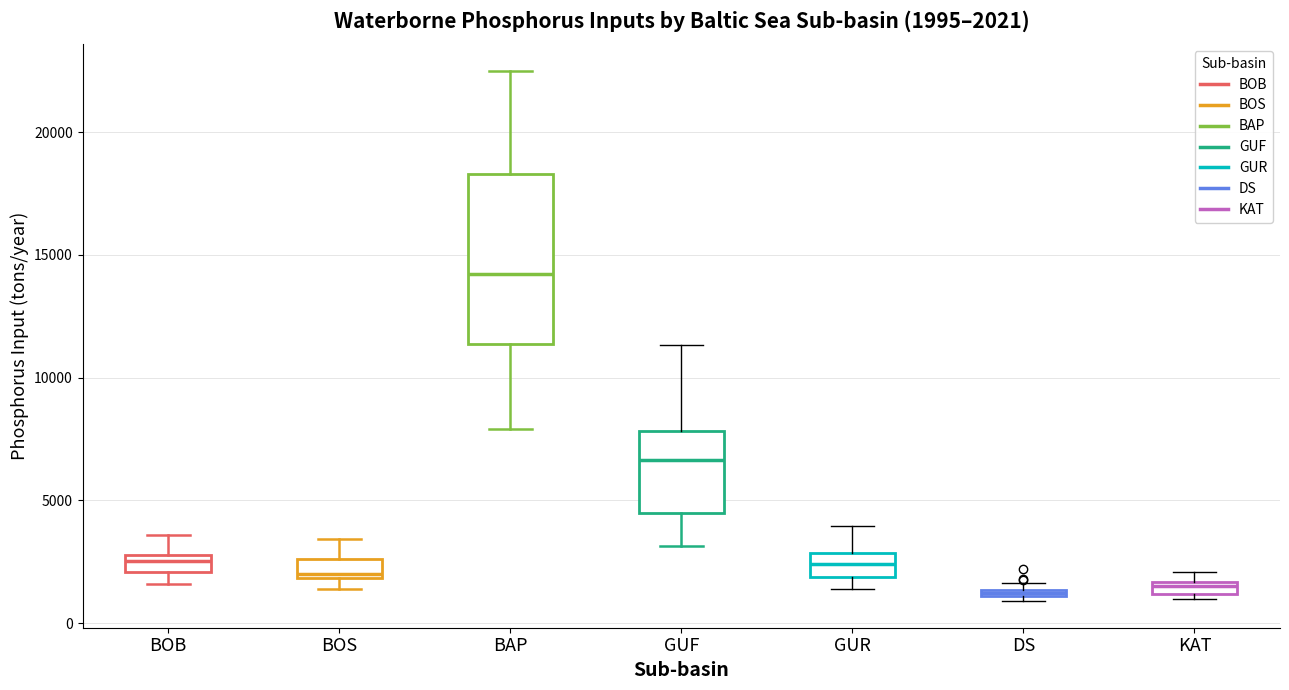

Which box has the highest median line?

BAP